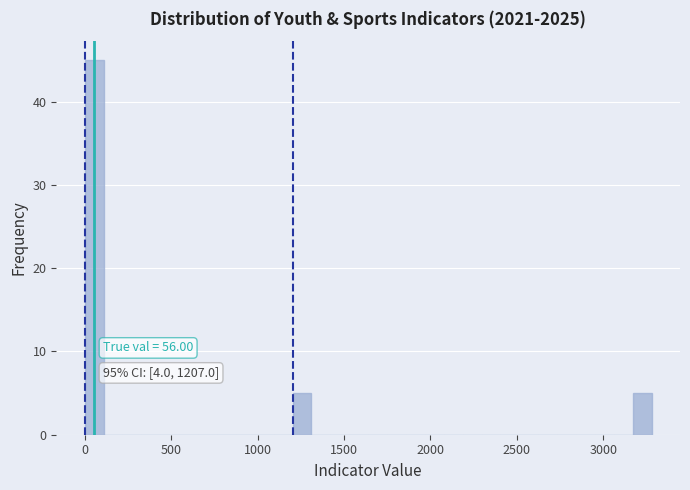

Around what value on the x-axis is the tallest bar? Give the approximate position of its centre, as read against the axis.

50